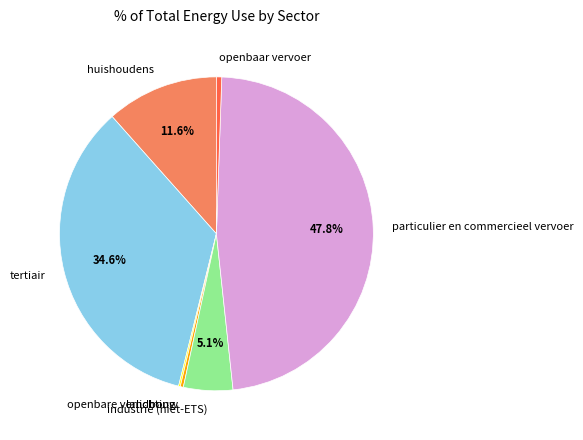

Which has a higher value, huishoudens or industrie (niet-ETS)?

huishoudens